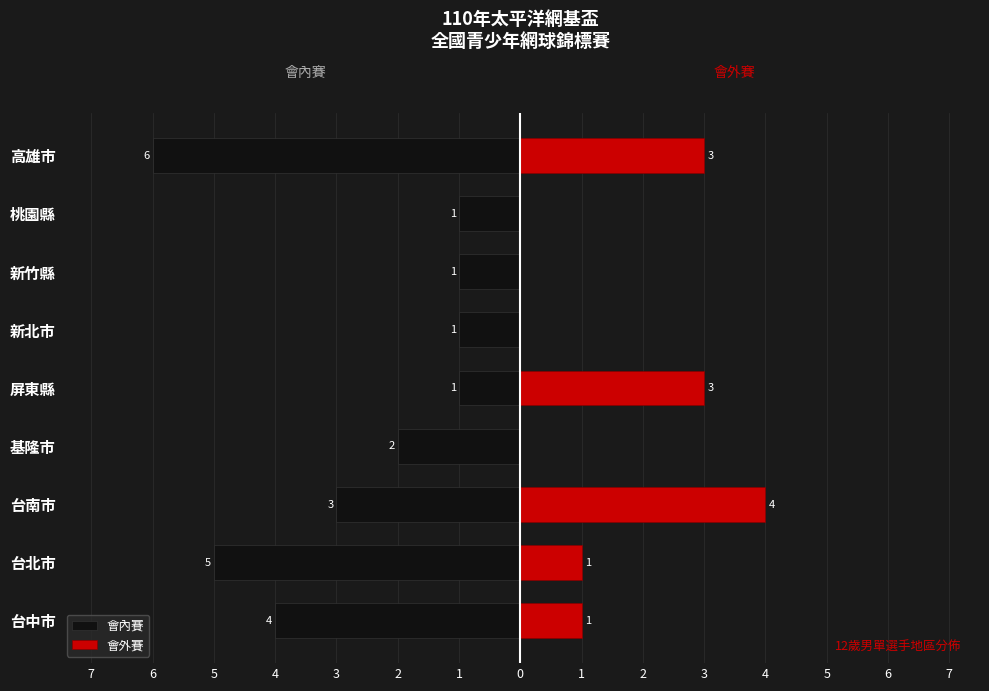

What is the difference between the maximum and minimum values in the 會外賽 series?

4